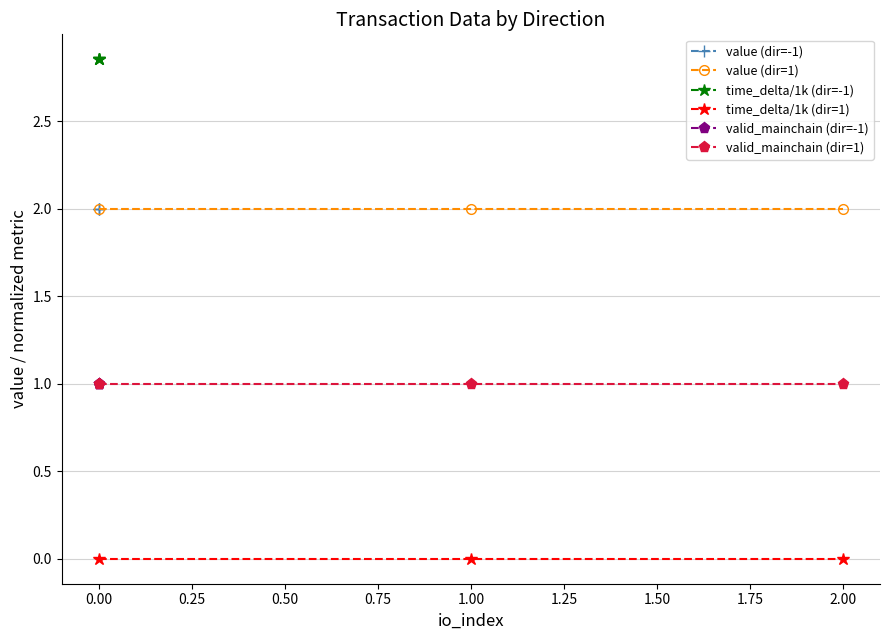

What is the minimum value for value (dir=1)?

2.0